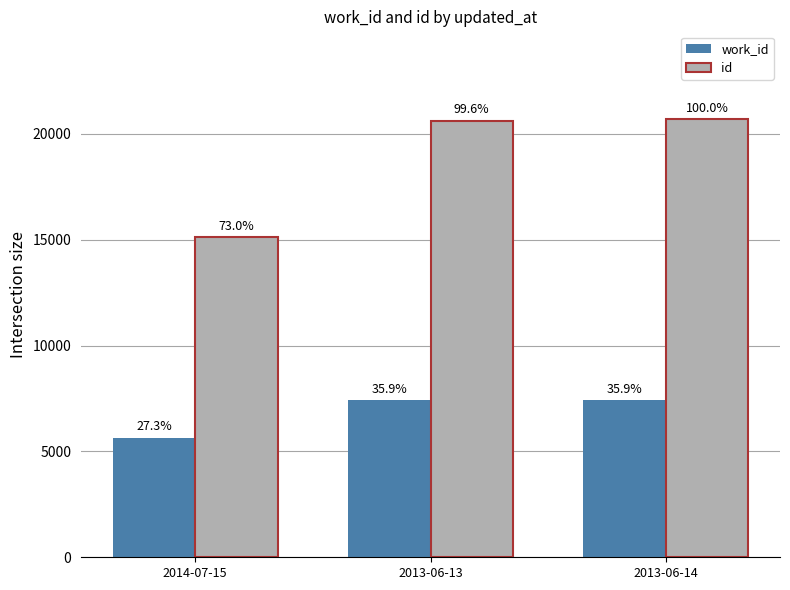

Rank the categories by work_id value from highest to lowest.

2013-06-14, 2013-06-13, 2014-07-15